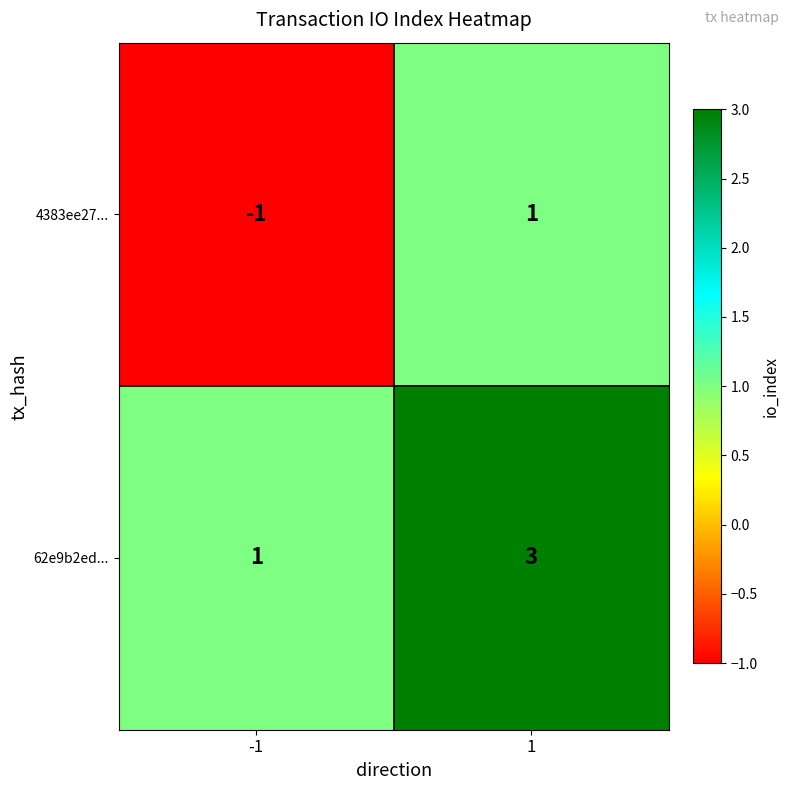

Count the number of data series in this chart.

2